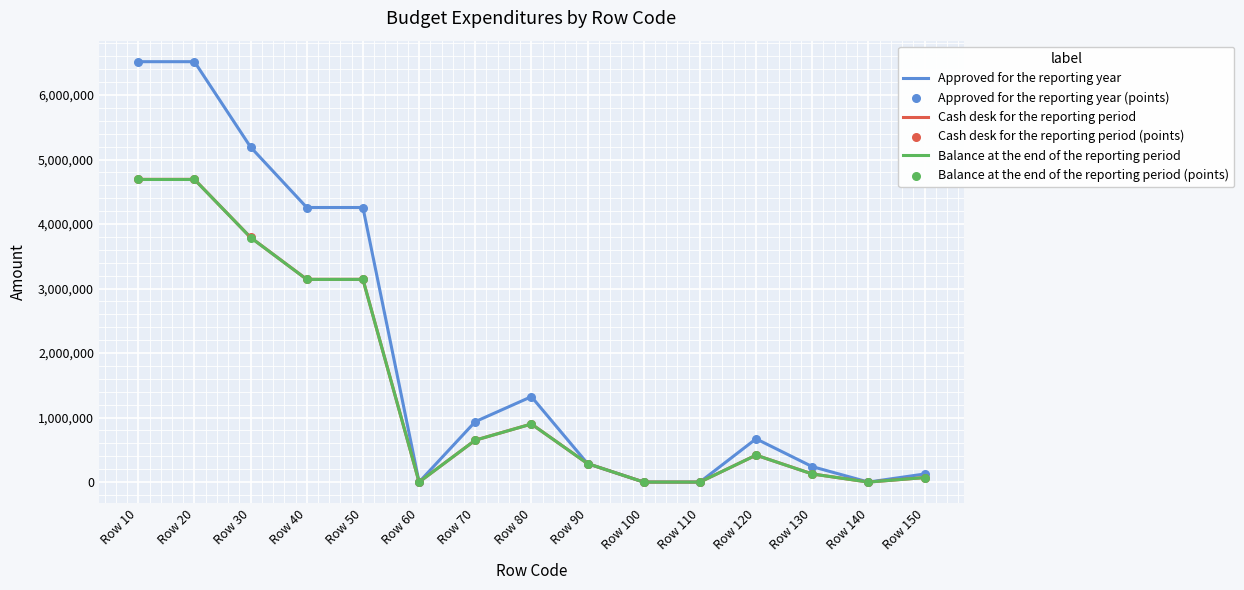

At how many categories does at least one series exceed 3288094?

5